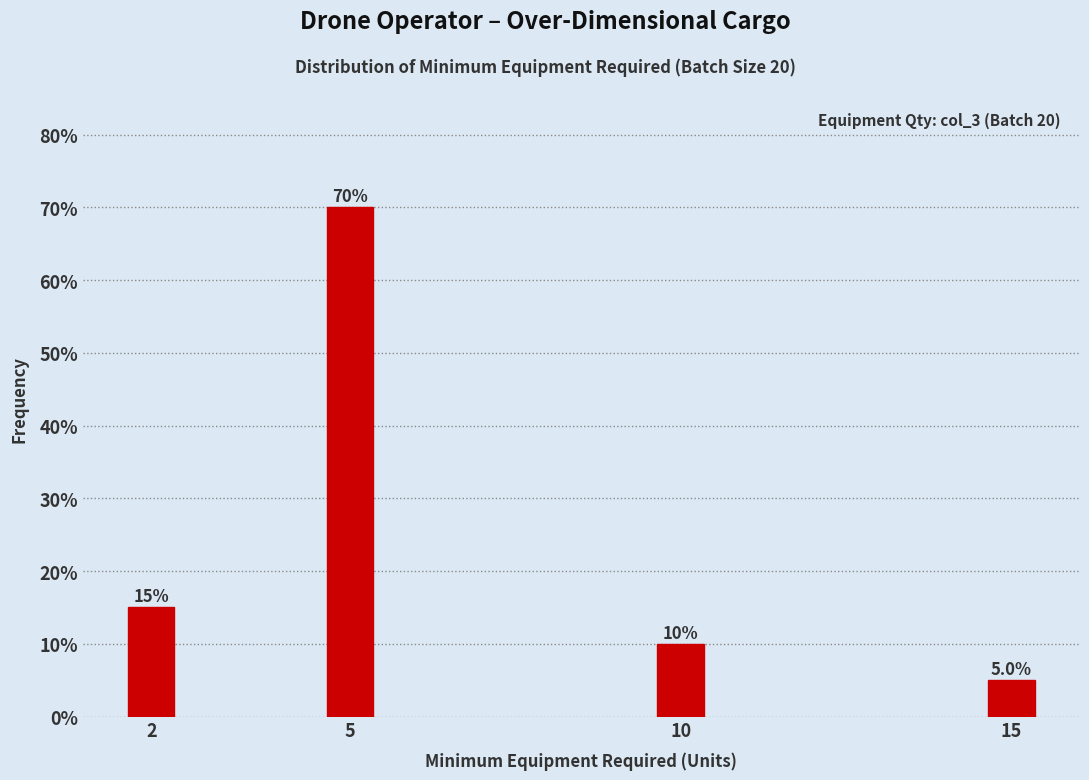

Reading left to right, extract all data points from this chart.

15	70	10	5